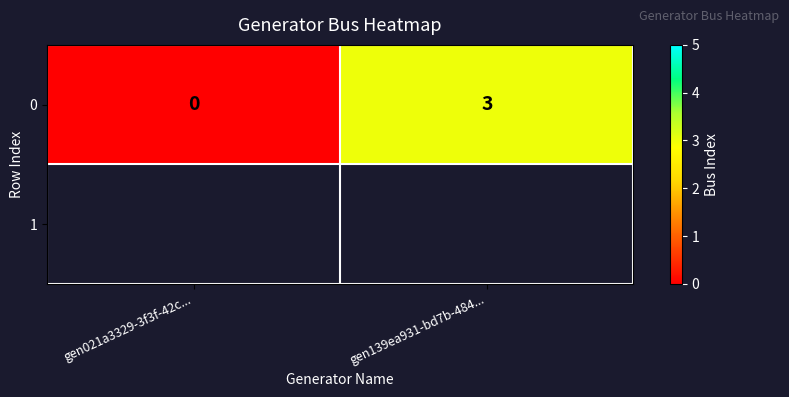

Is it true that the value at gen139ea931-bd7b-484... is 3?

True